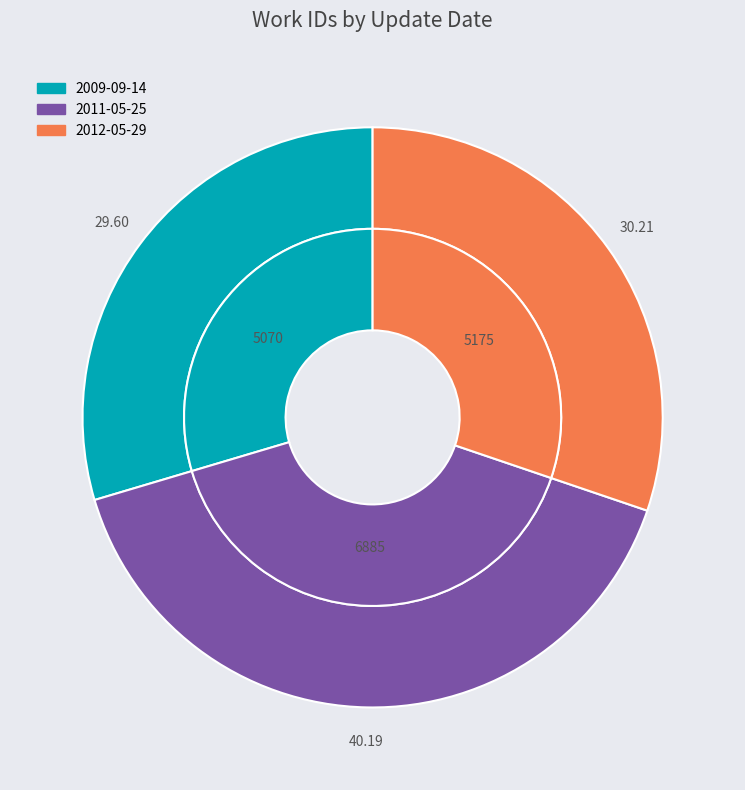

The 2012-05-29 slice represents 30% of the pie. True or false?

True